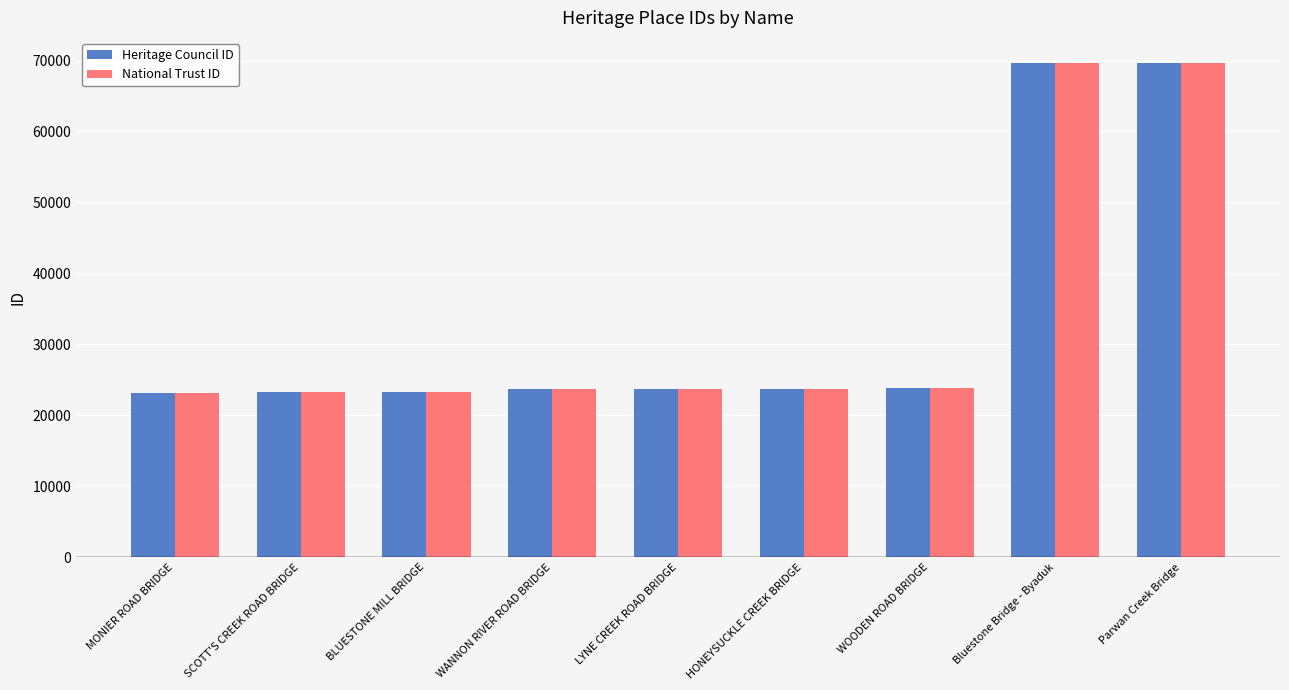

What value does the National Trust ID series have at Parwan Creek Bridge, to the nearest 100?

69700